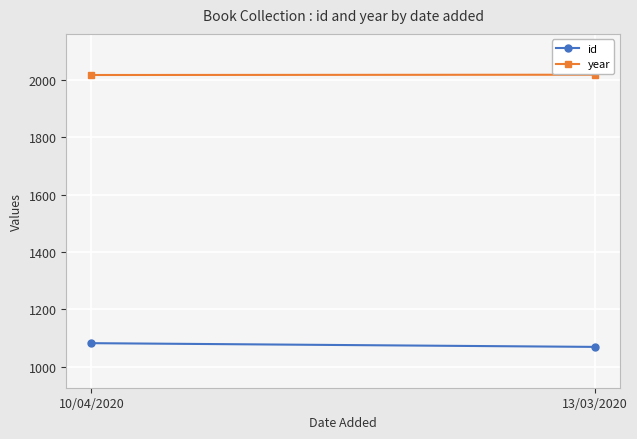

What is the label of the 1st point from the right?

13/03/2020